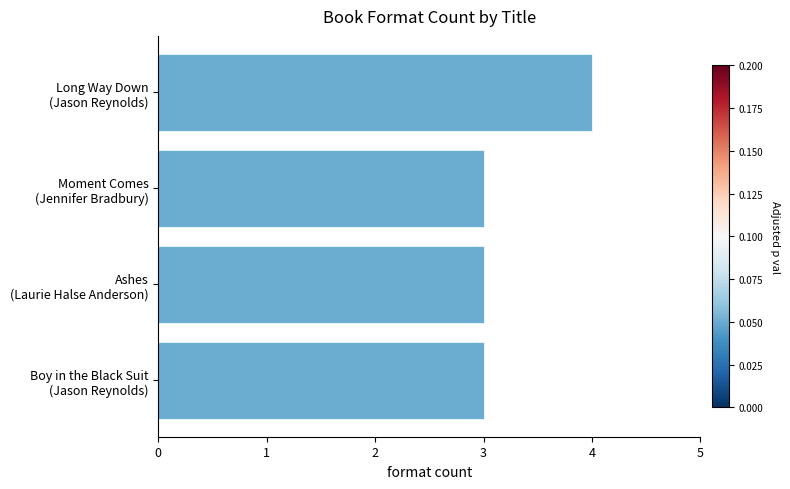

What is the sum of all values?

13